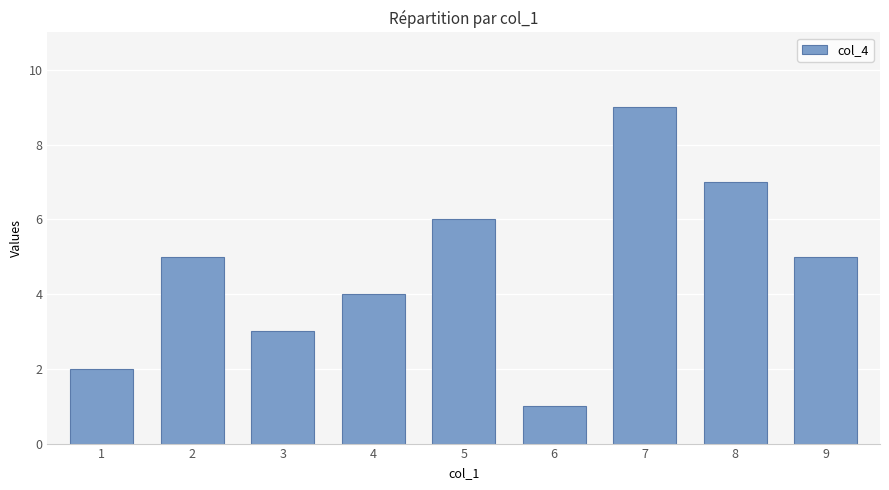

What is the difference between the maximum and minimum values?

8